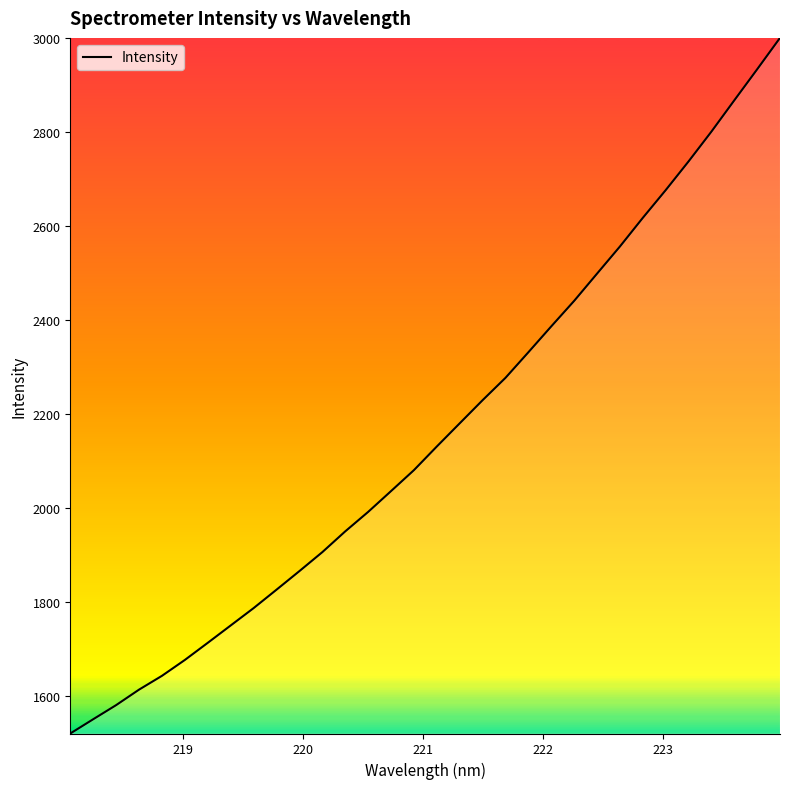

What is the smallest value displayed?

1520.4